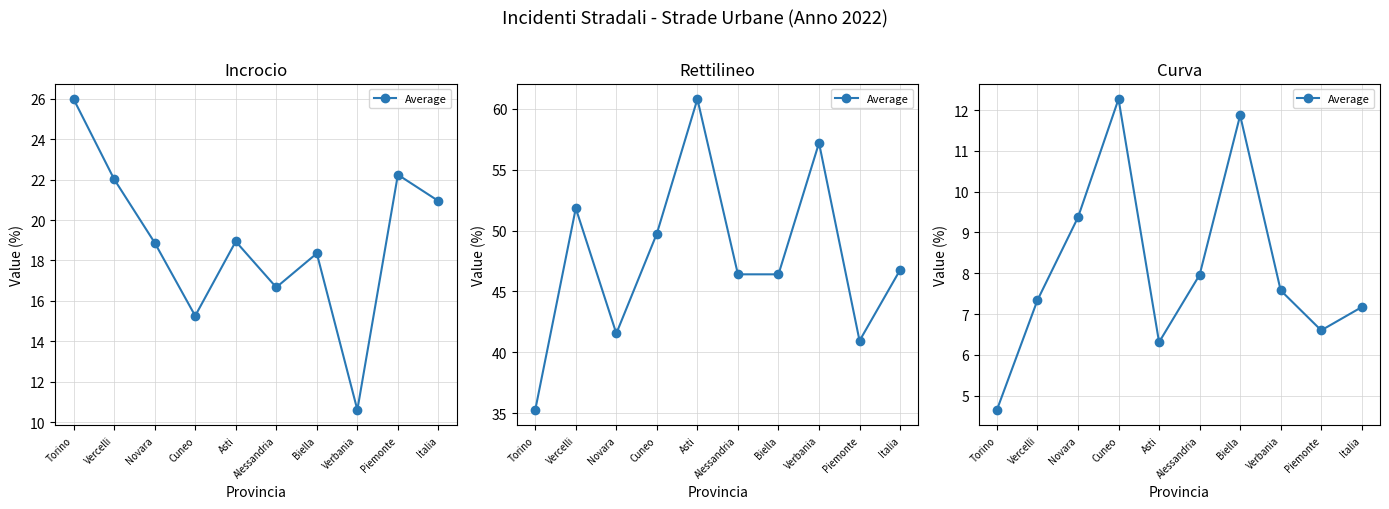

What value does the data have at Asti?

6.3